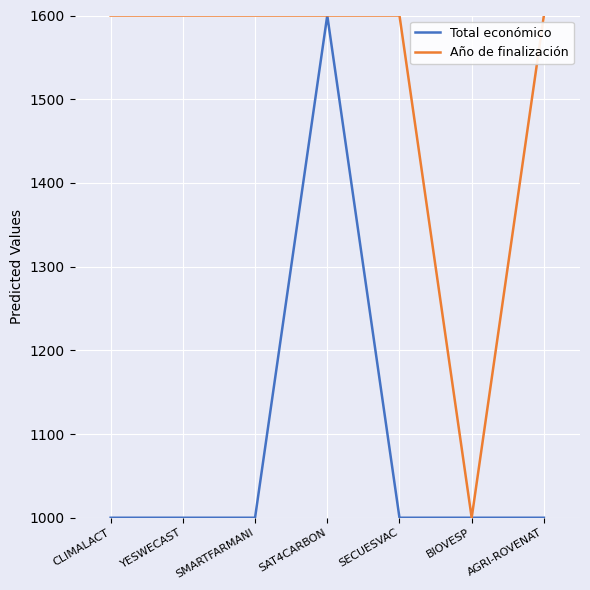

Reading left to right, what are all the values shown in this chart?

Total económico: CLIMALACT=1000.0	YESWECAST=1000.0	SMARTFARMANI=1000.0	SAT4CARBON=1600.0	SECUESVAC=1000.0	BIOVESP=1000.0	AGRI-ROVENAT=1000.0
Año de finalización: CLIMALACT=1600.0	YESWECAST=1600.0	SMARTFARMANI=1600.0	SAT4CARBON=1600.0	SECUESVAC=1600.0	BIOVESP=1000.0	AGRI-ROVENAT=1600.0